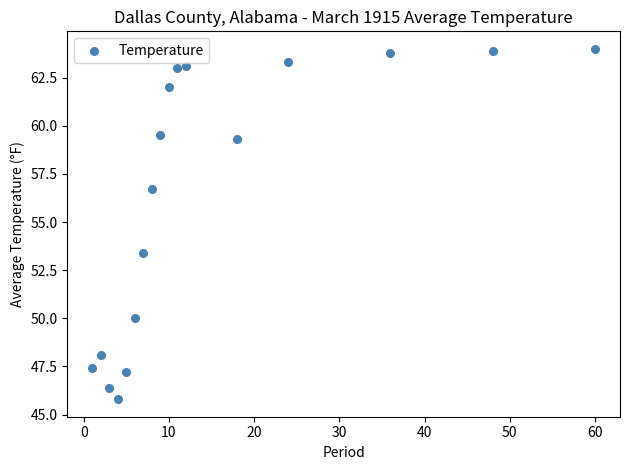

What is the range of X values (max minus min)?

59.0